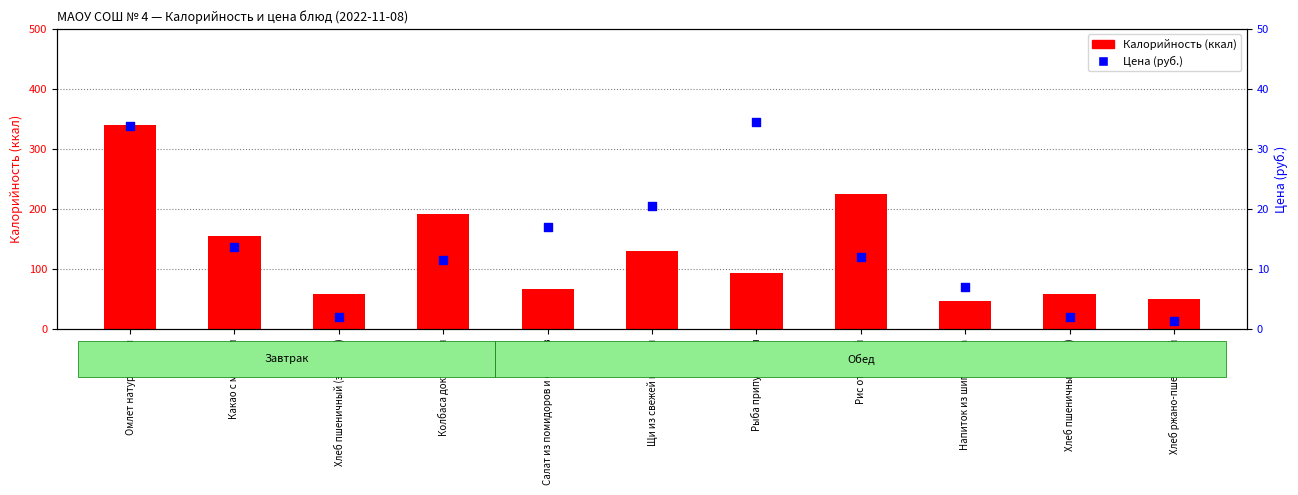

Is the value of Калорийность at Рис отварной greater than the value of Цена at Колбаса докторская?

Yes